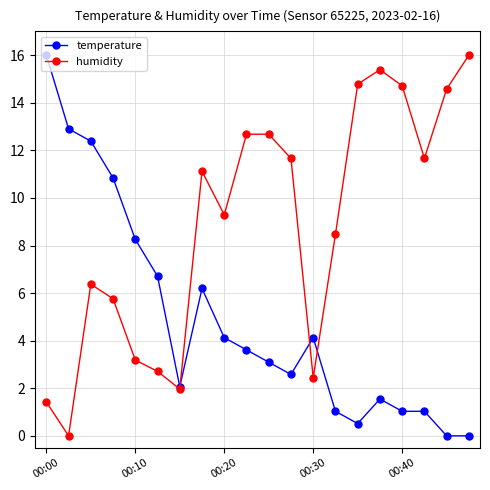

What is the value of the humidity point at the 3rd from the left?

6.4